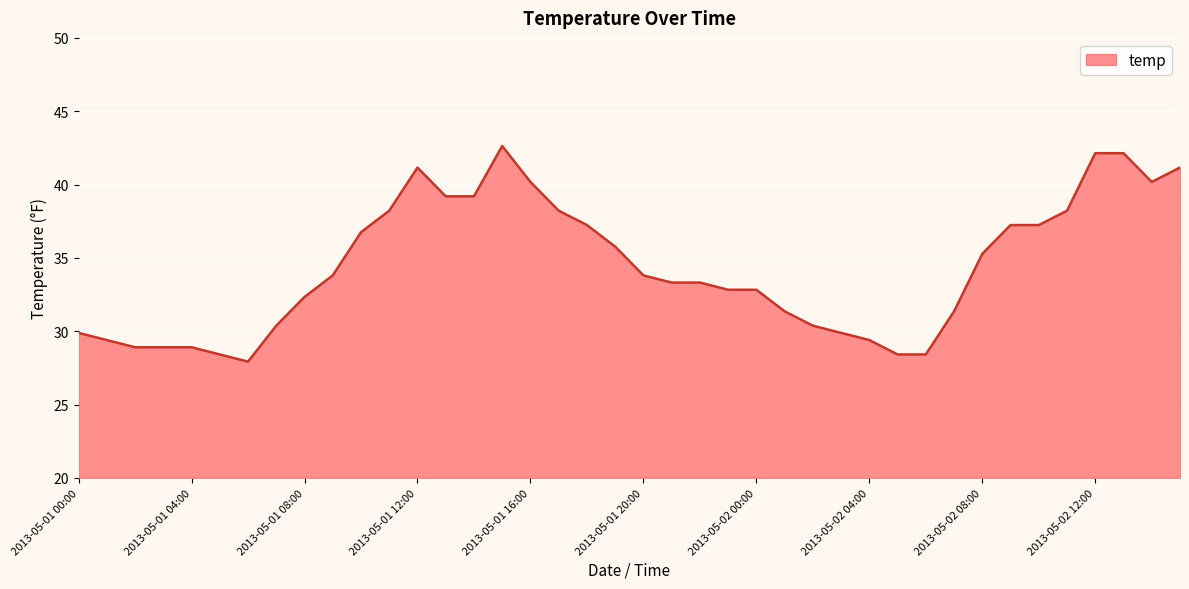

What is the greatest value displayed?

42.6